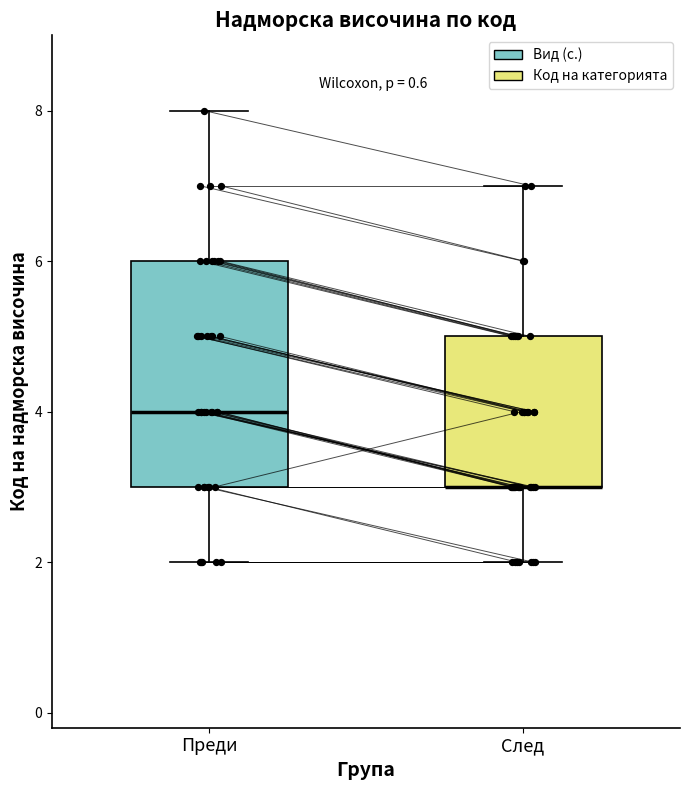

Reading left to right, transcribe this box plot: for each box, give where its median line is, the range the box spans, and where its two whiskers end, as read against the y-axis. The values are not printed on the chart, so give them approximately, as read against the axis.

Преди: median 4, box 3 to 6, whiskers 2 to 8
След: median 3 (drawn on the box's lower edge), box 3 to 5, whiskers 2 to 7